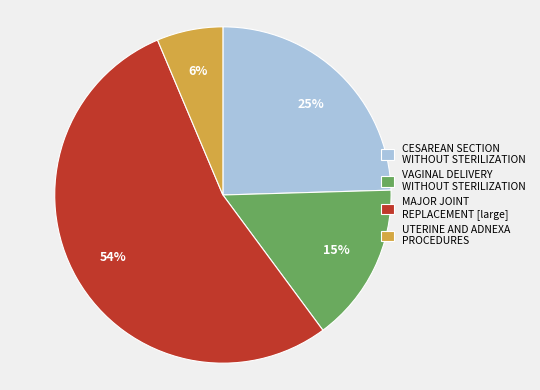

What is the largest slice in the pie chart?

MAJOR JOINT REPLACEMENT [large]